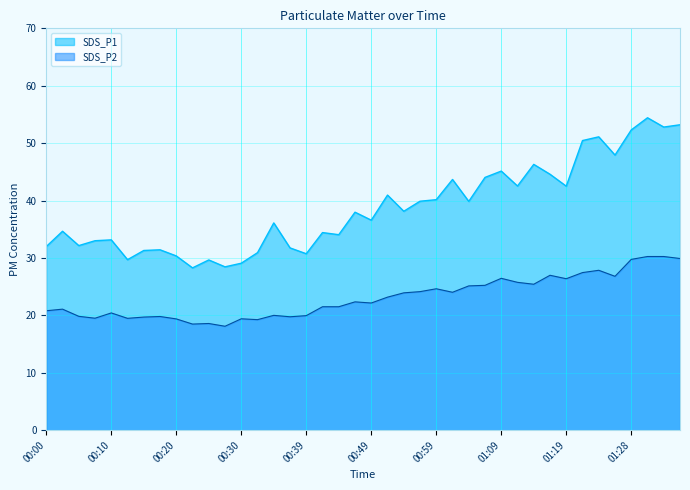

Where does the SDS_P2 series first go above 22?

00:47